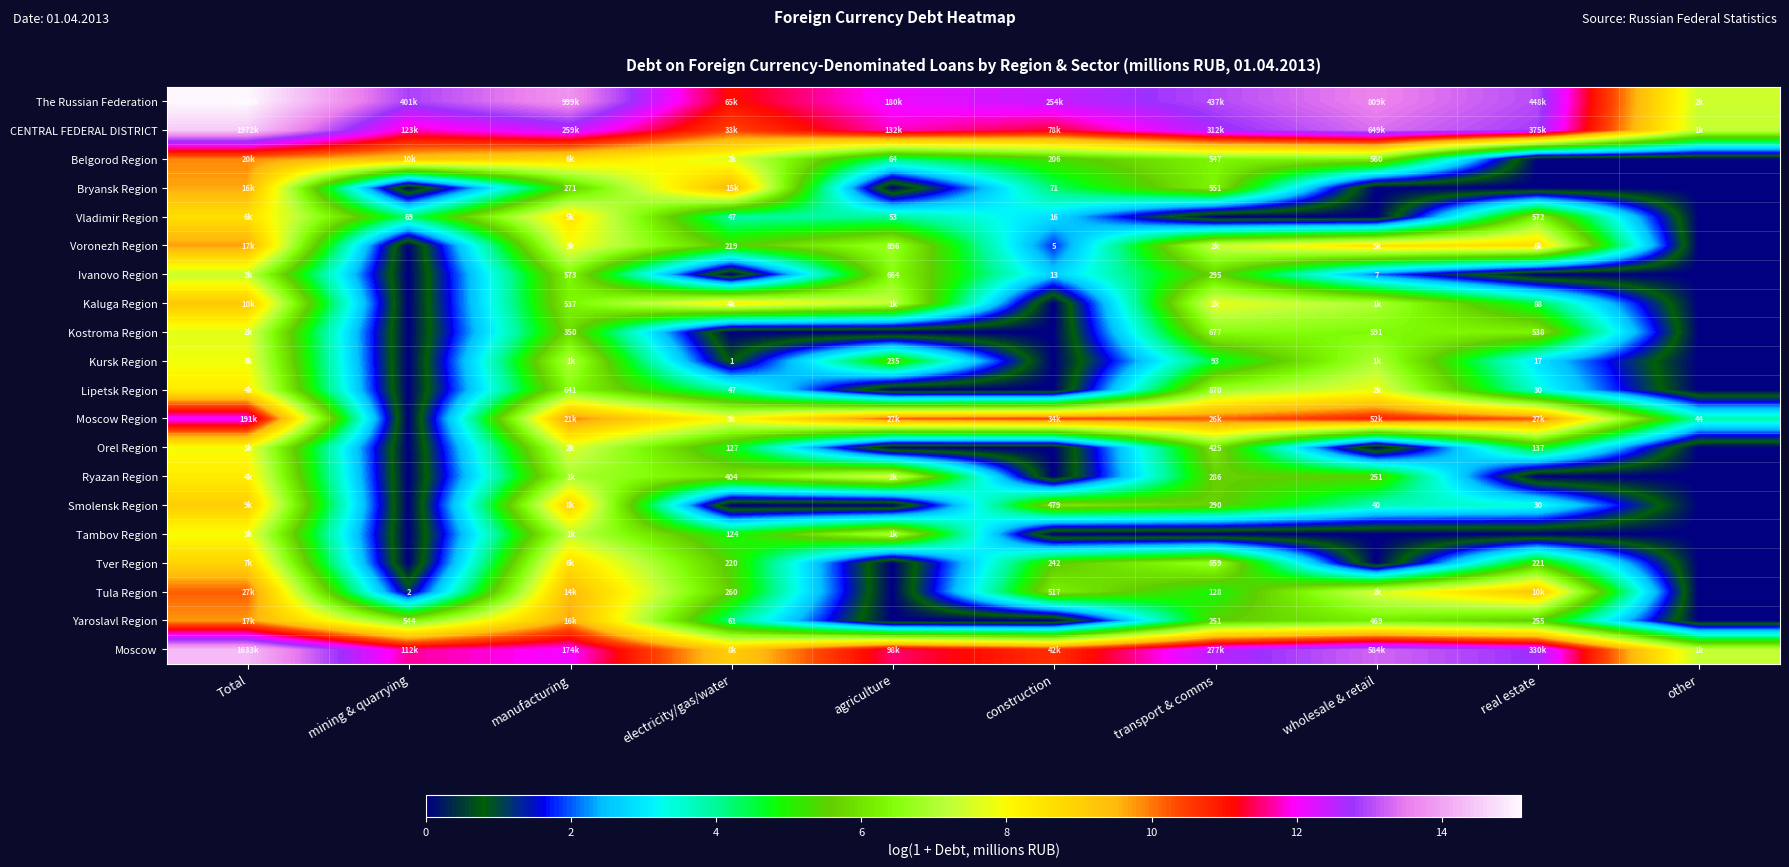

What is the maximum value shown in the chart?

15.1